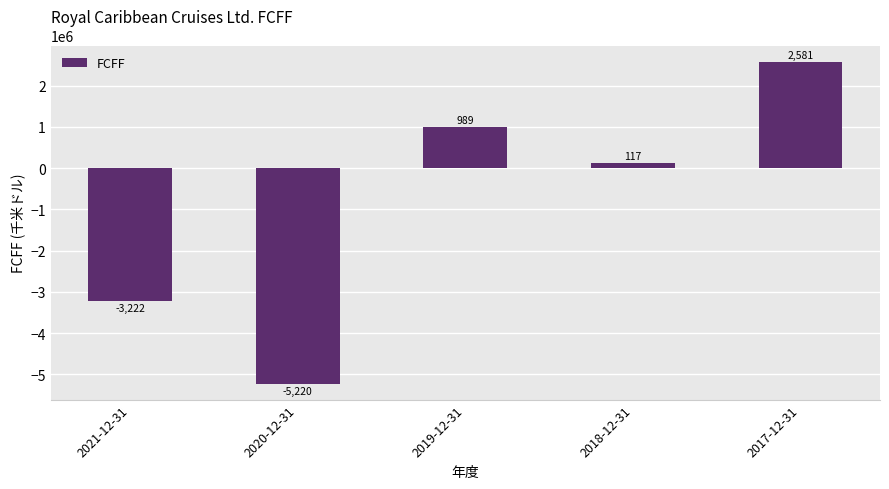

Are the bars horizontal?

No